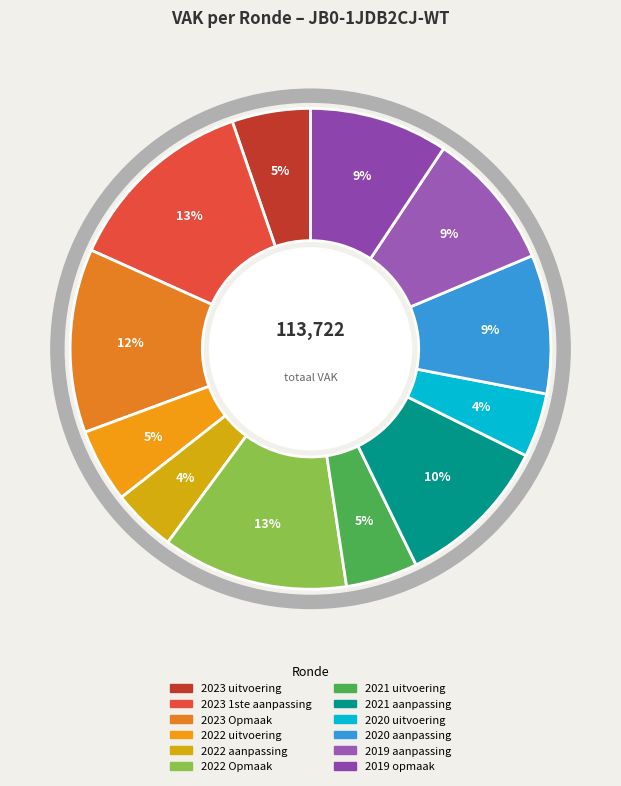

What is the smallest slice in the pie chart?

2022 aanpassing